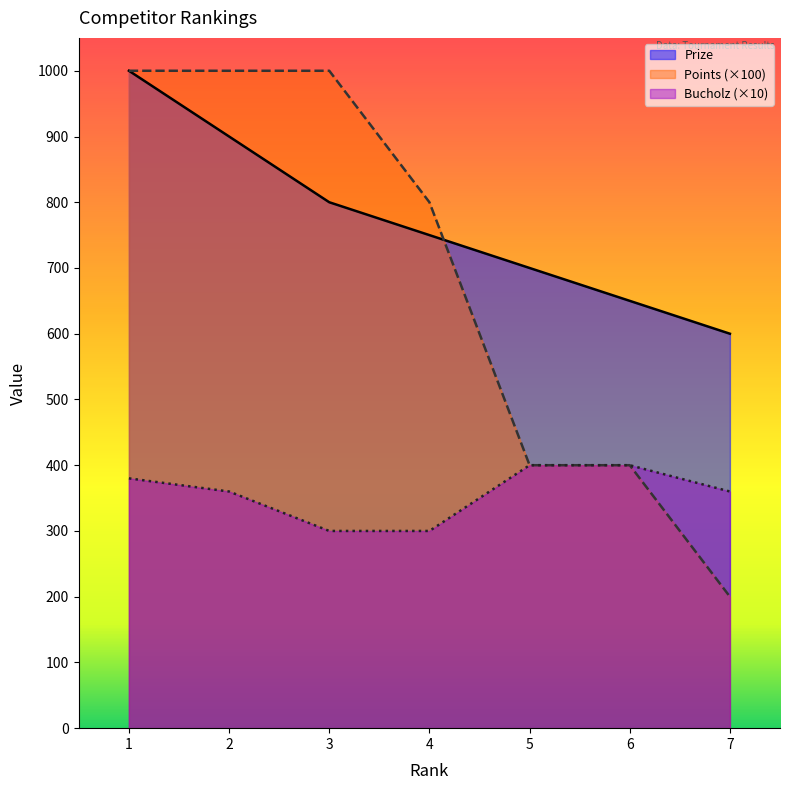

At which category is the sum across all series the highest?

1